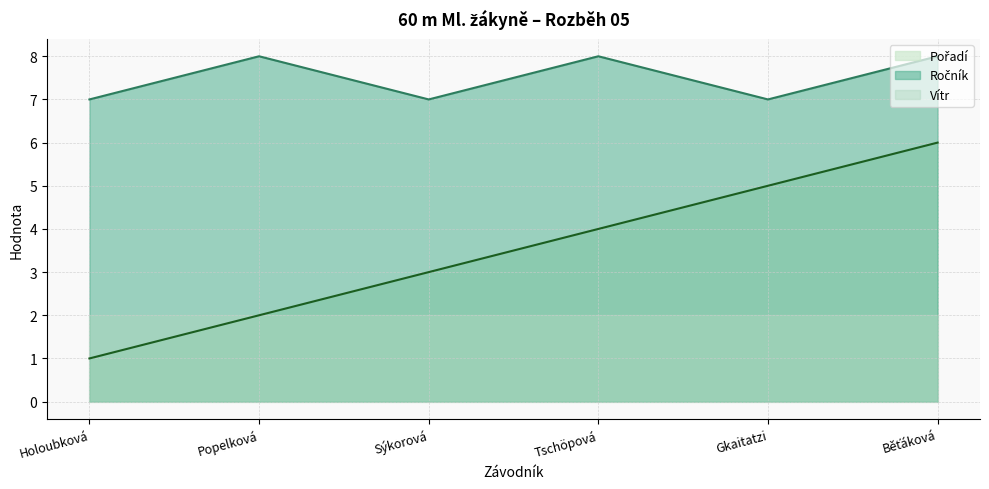

Rank the categories by Pořadí value from lowest to highest.

Holoubková, Popelková, Sýkorová, Tschöpová, Gkaitatzi, Běťáková